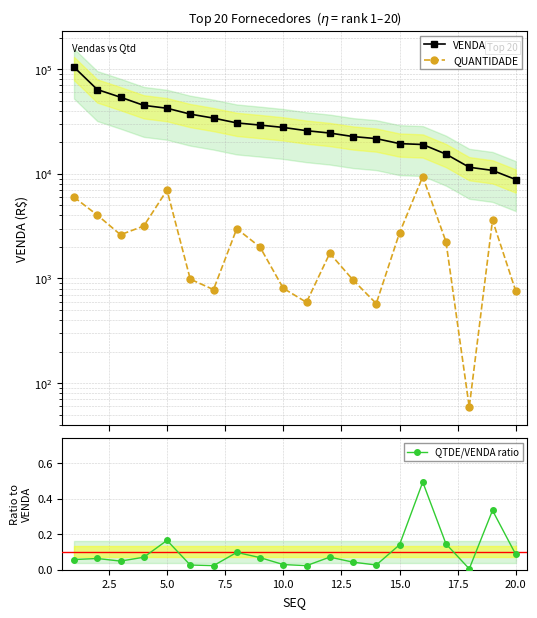

Reading right to left, transcribe all the data shown in this chart.

VENDA: 8800.9	10767.6	11535.4	15392.2	19019.8	19402.1	21652.6	22661.6	24472.6	25778.9	27687.1	29155.4	30576.0	33984.6	37098.3	42213.4	44989.7	53807.7	63715.4	104367.7
QUANTIDADE: 758.0	3602.0	59.0	2237.0	9403.0	2722.0	576.0	968.0	1740.0	592.0	806.0	1995.0	2988.0	783.0	985.0	6982.0	3168.0	2617.0	4035.0	5977.0
QTDE/VENDA ratio: 0.1	0.3	0.0	0.1	0.5	0.1	0.0	0.0	0.1	0.0	0.0	0.1	0.1	0.0	0.0	0.2	0.1	0.0	0.1	0.1